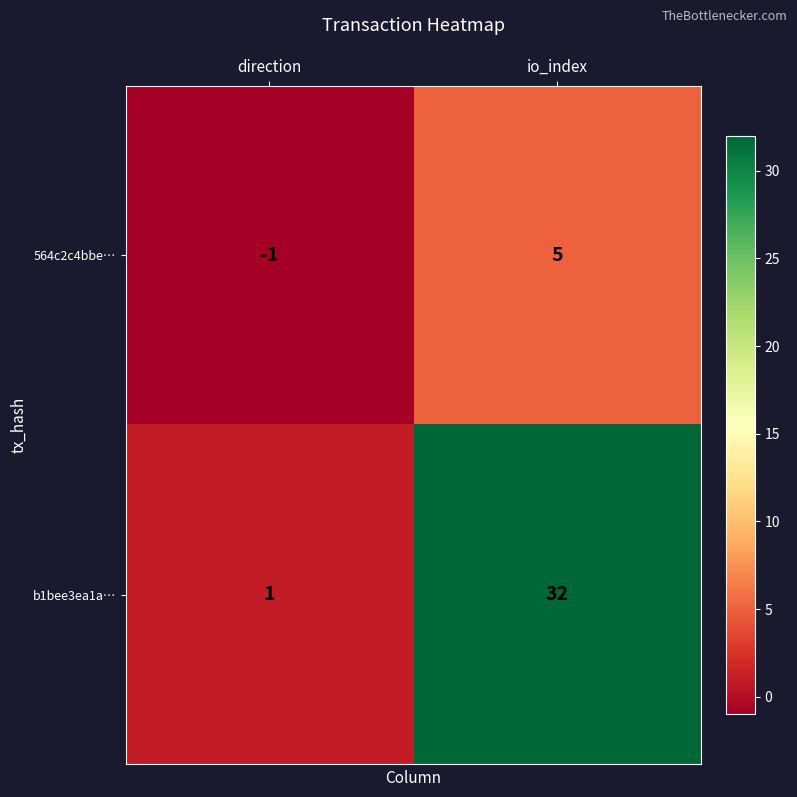

List the series in order of their peak value, highest first.

b1bee3ea1a…, 564c2c4bbe…